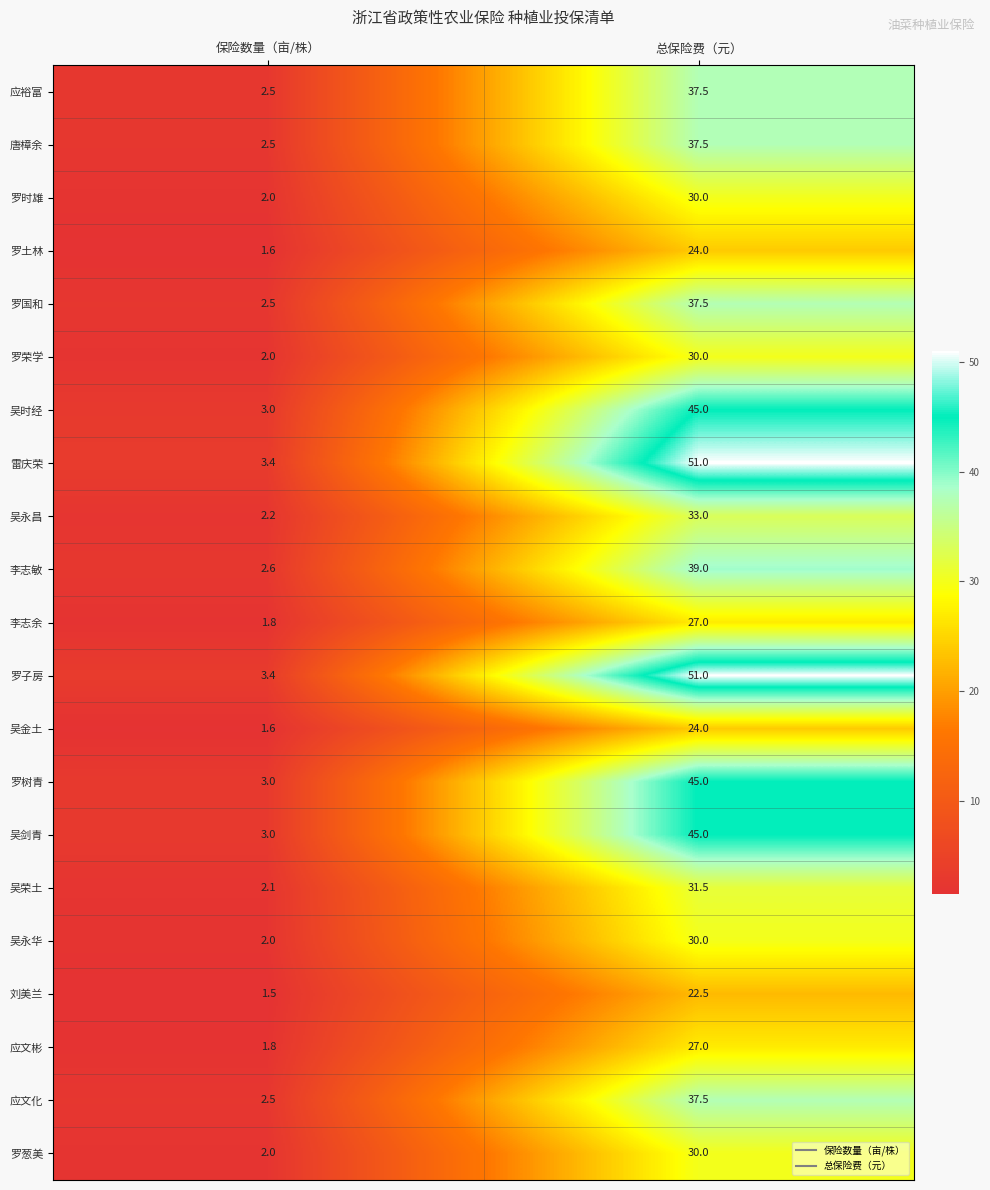

What is the smallest value displayed?

1.5